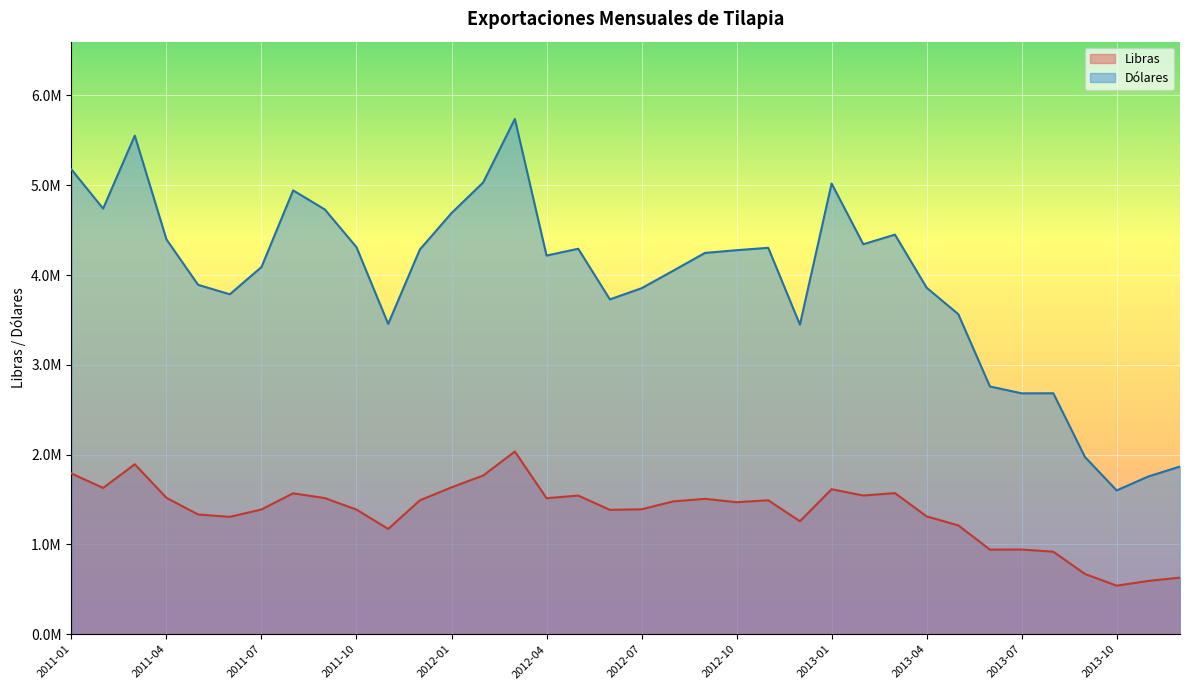

What is the label of the 1st point from the right?

2013-12